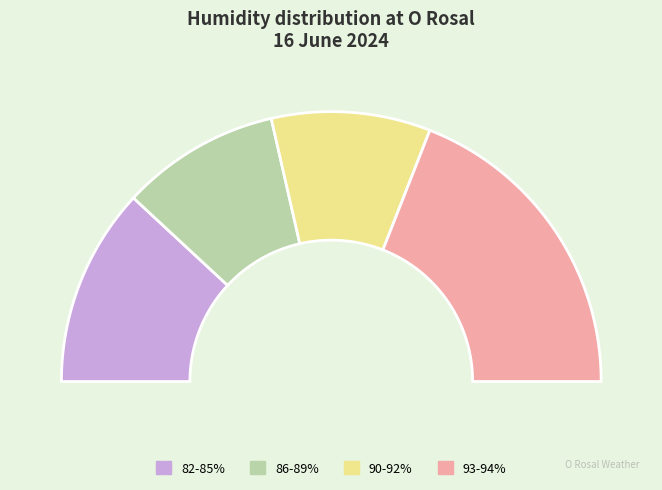

Is 11:00 93% the majority of the pie?

No